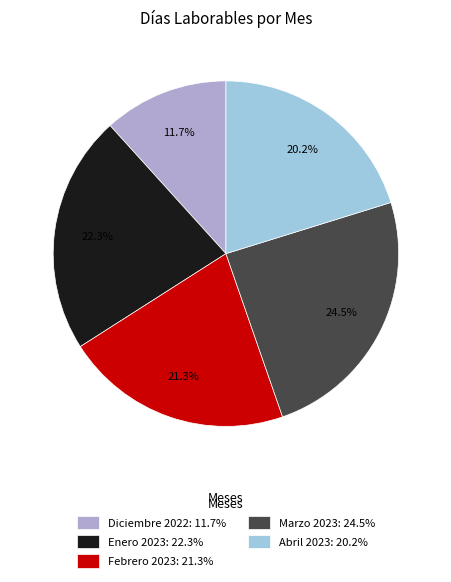

True or false: Diciembre 2022 accounts for 4% of the total.

False